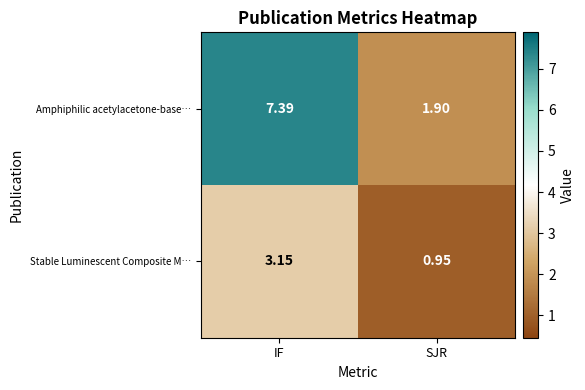

Which series has the widest spread of values?

Amphiphilic acetylacetone-base…